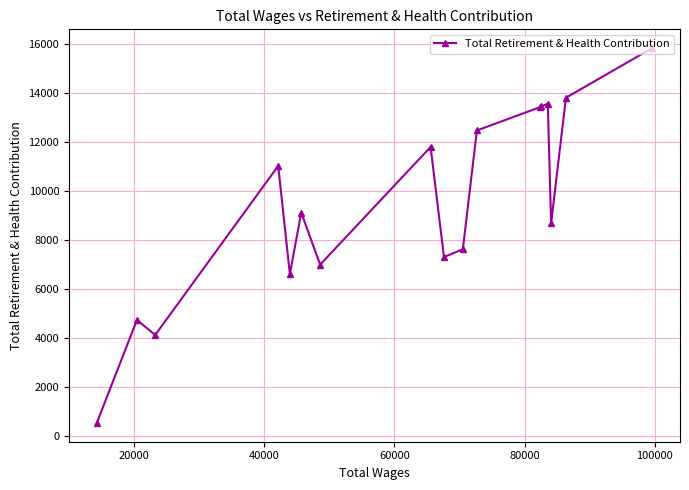

What is the greatest value displayed?

15853